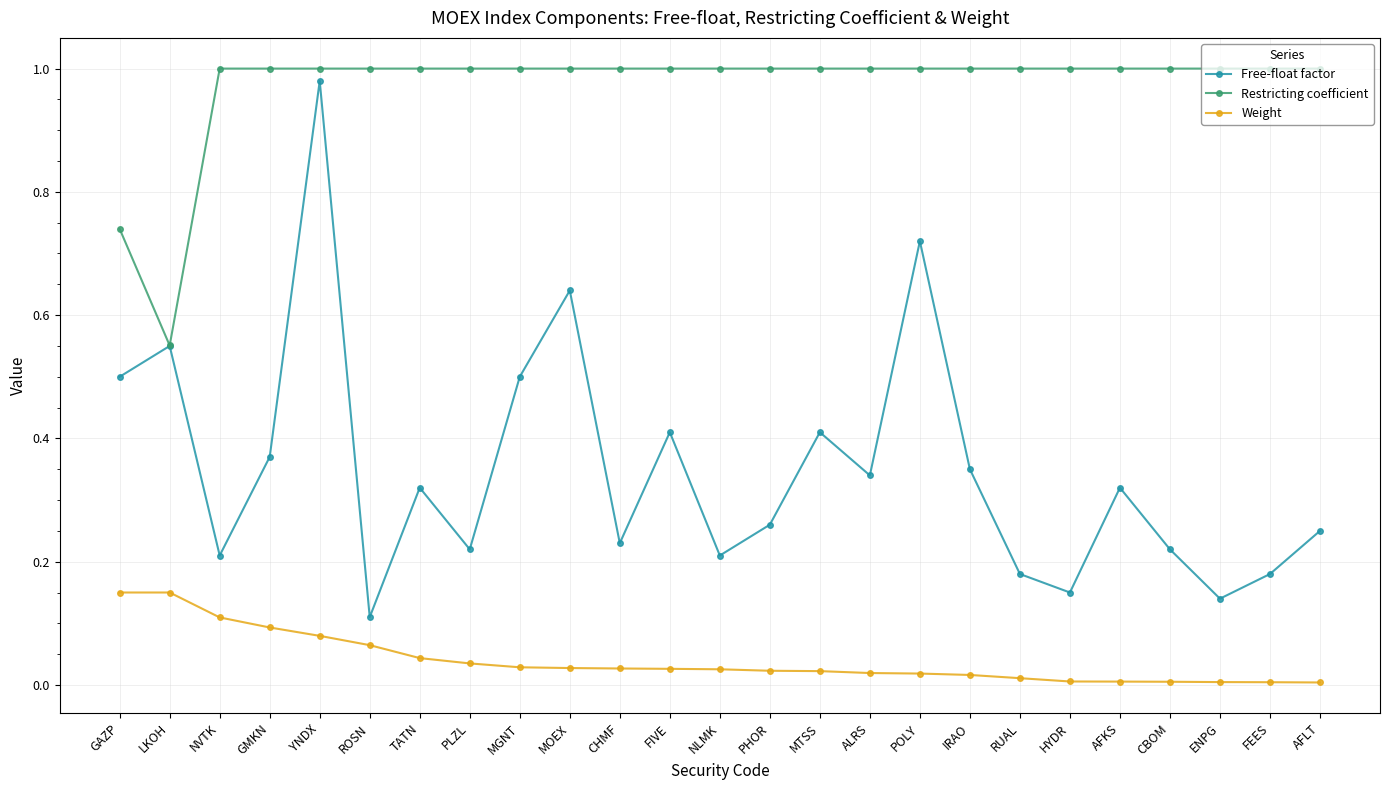

The value of Restricting coefficient at ENPG is 1.4. True or false?

False